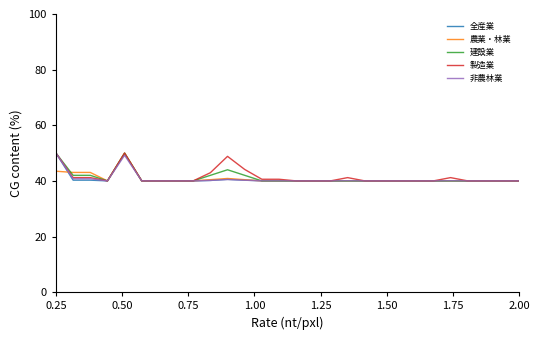

What is the greatest value displayed?

50.0